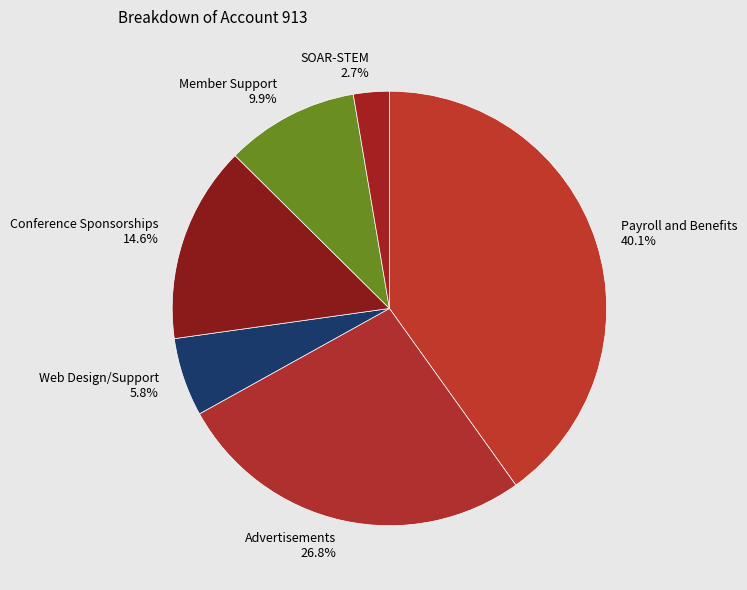

Is there a majority slice in this chart?

No